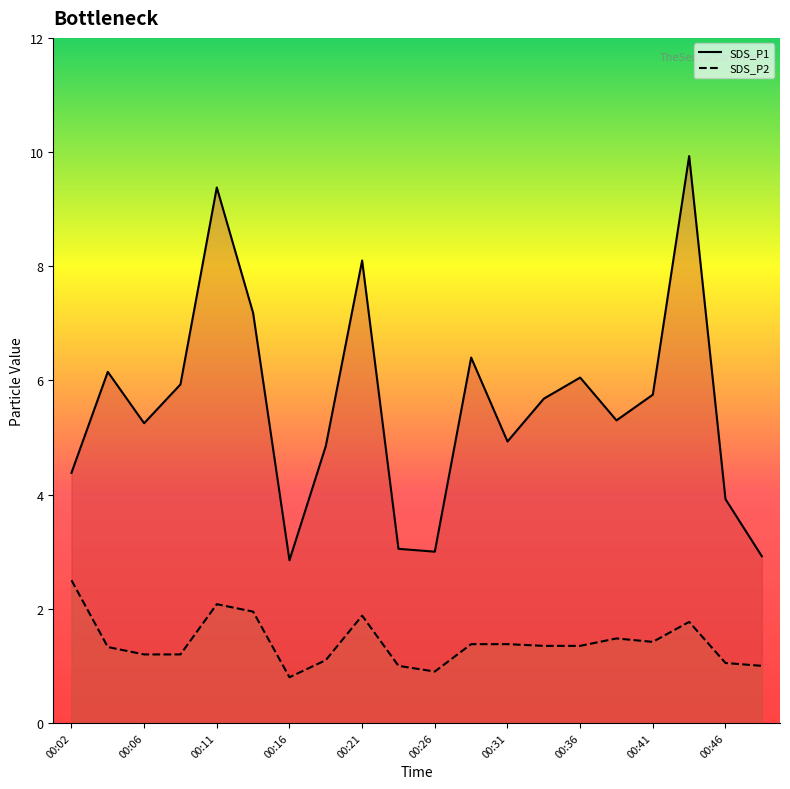

What is the difference between the maximum and minimum values in the SDS_P1 series?

7.1